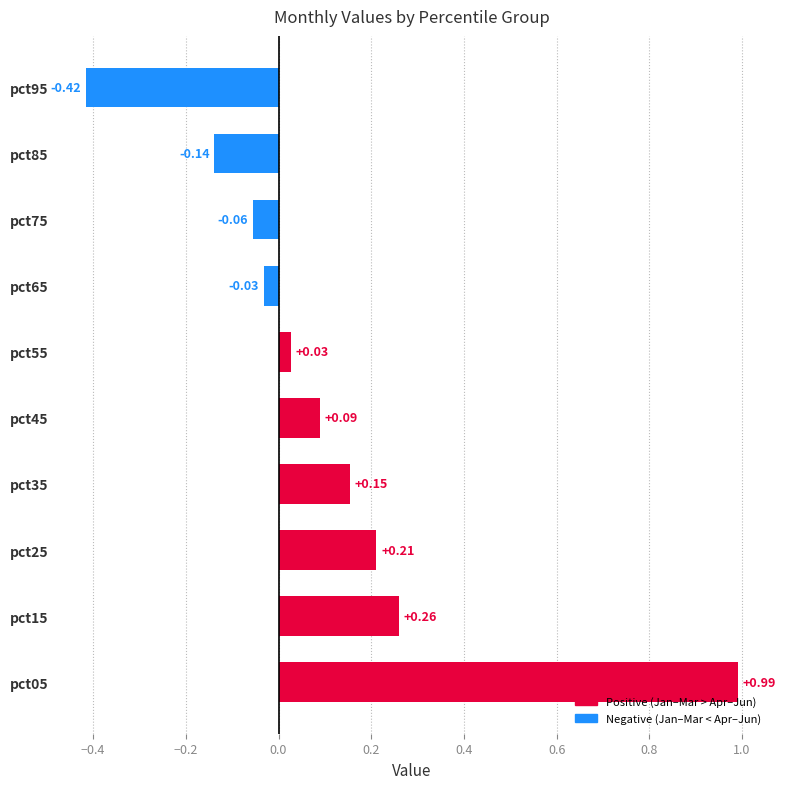

What is the difference between the maximum and minimum values?

1.4